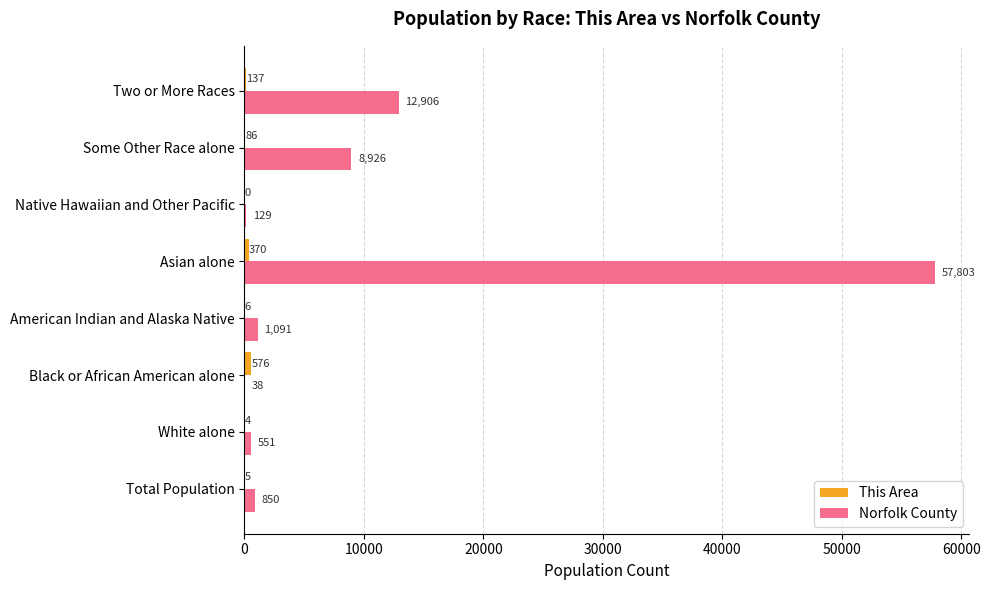

Where is Norfolk County nearest to the value 28920?

Two or More Races